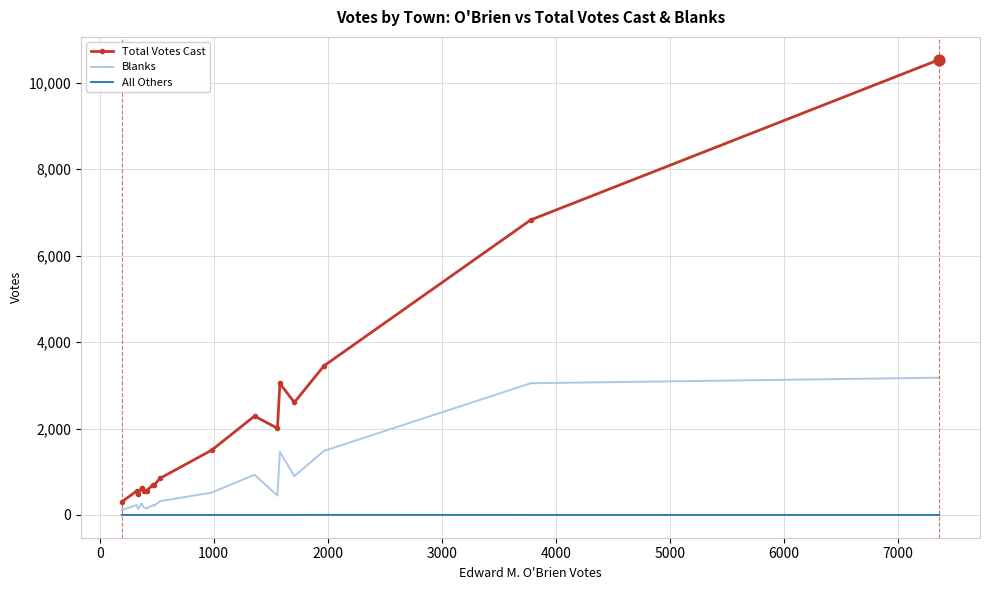

What is the minimum value for Total Votes Cast?

303